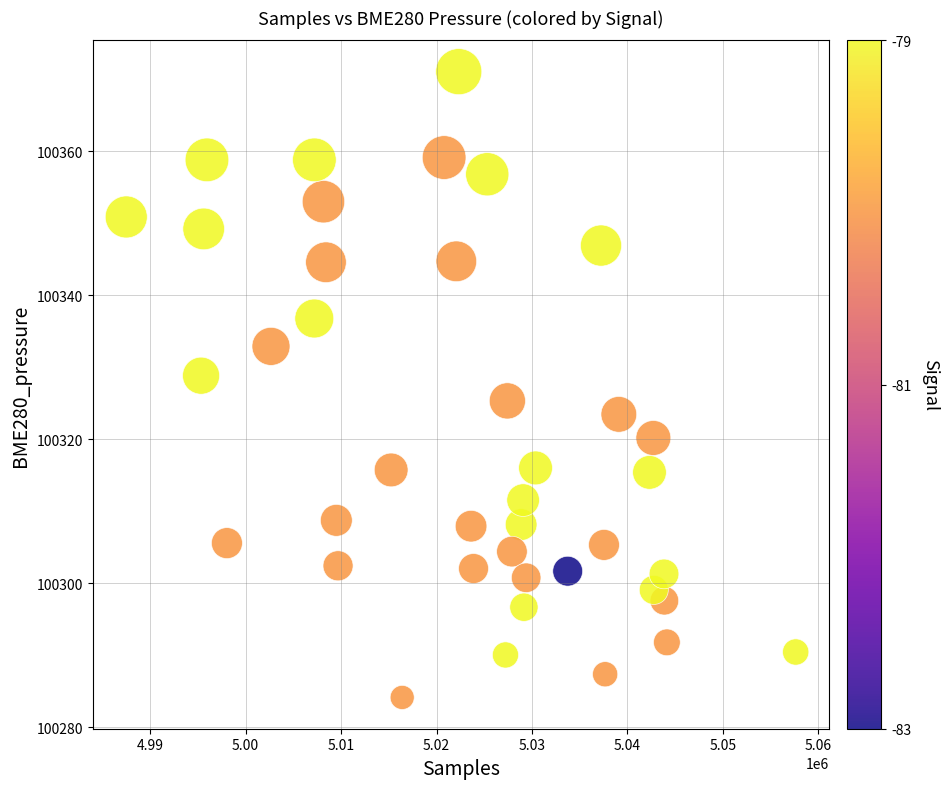

What is the range of X values (max minus min)?

70131.0